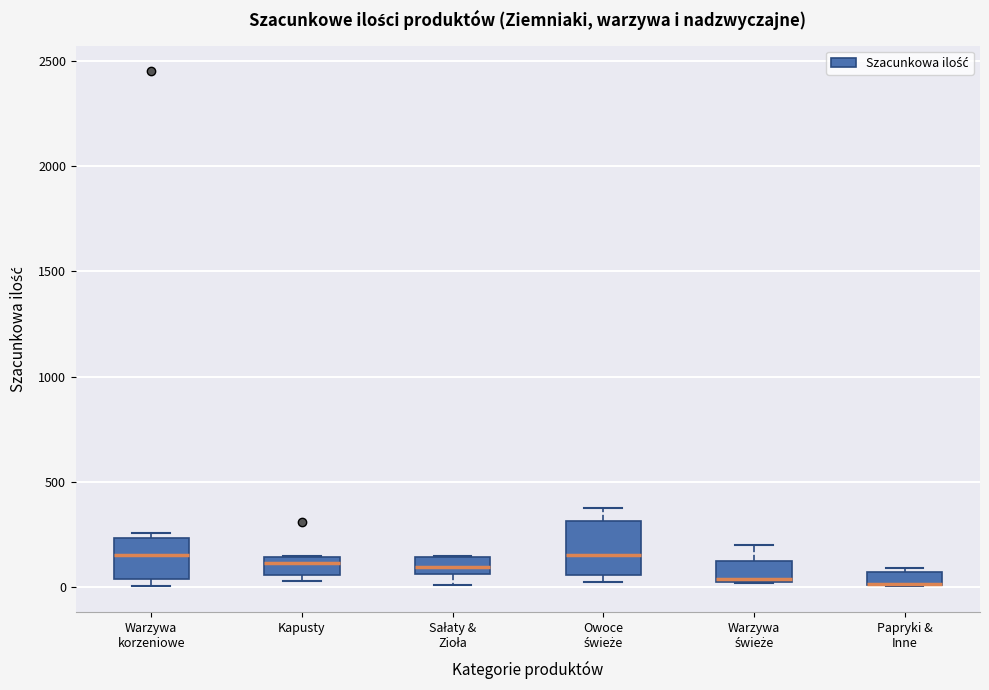

Which box is the tallest, from its lower edge to its upper edge?

Owoce świeże